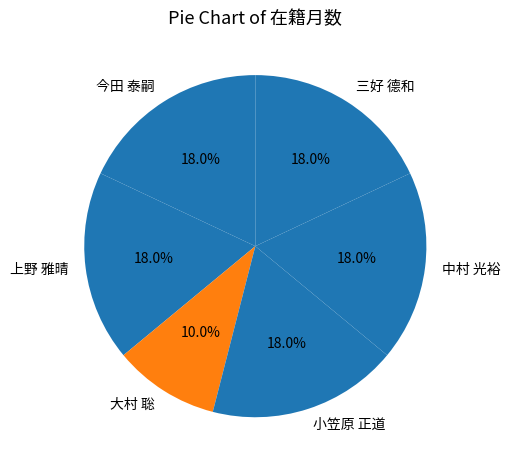

Which category has the smallest portion of the pie?

大村 聡